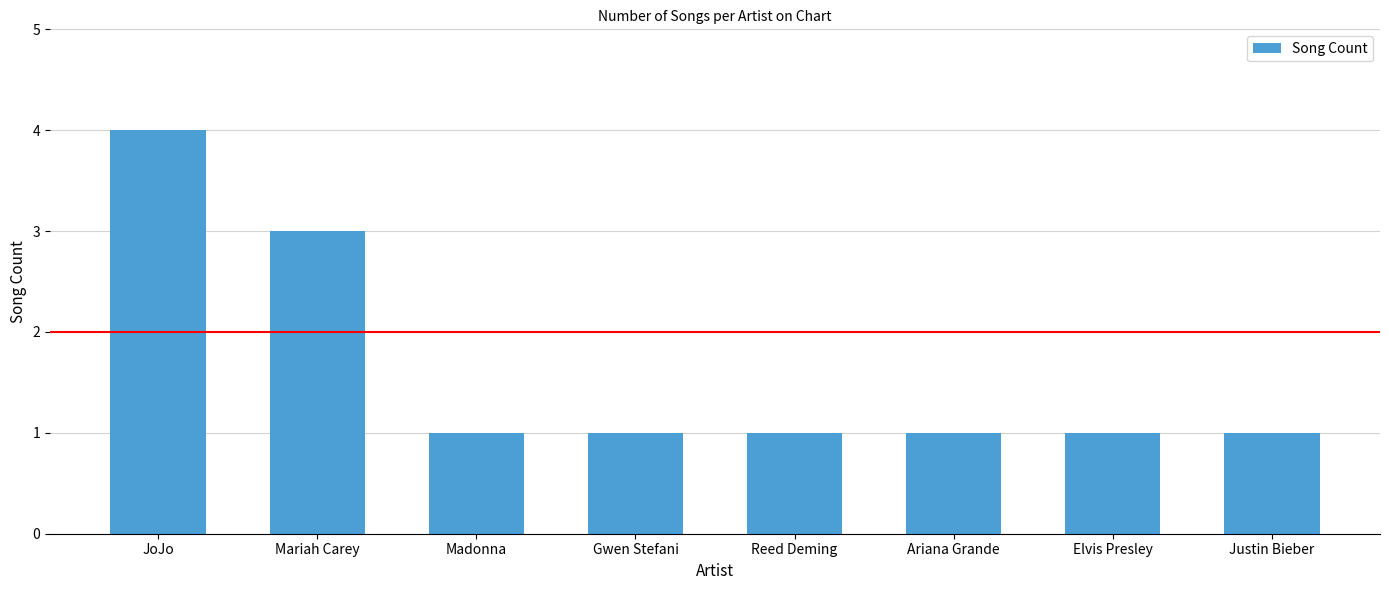

What is the greatest value displayed?

4